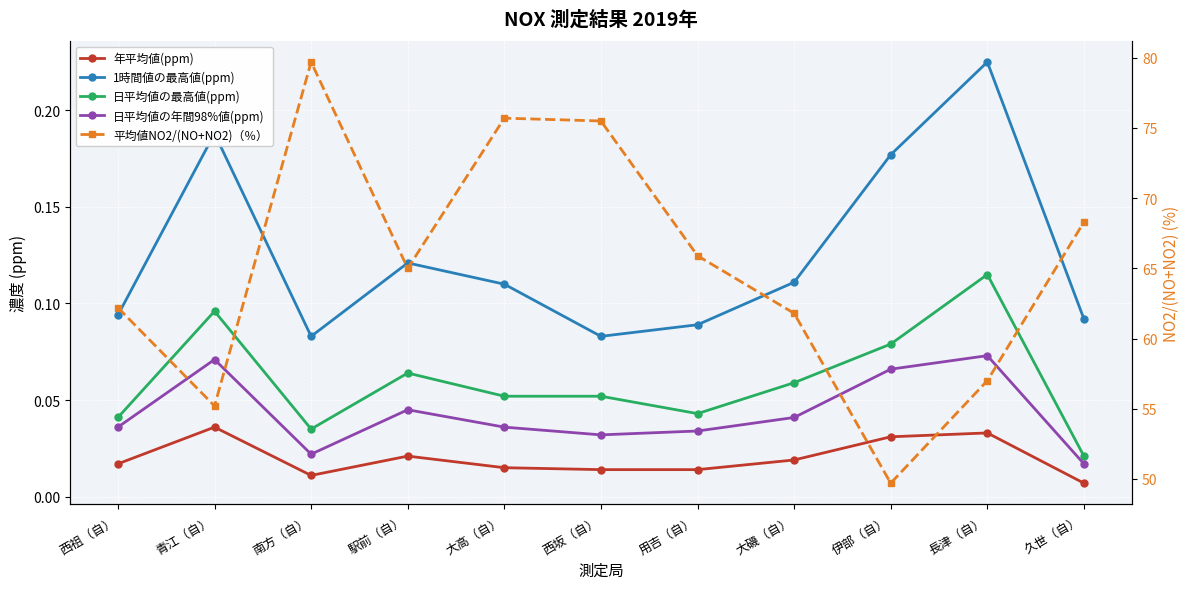

Is it true that 1時間値の最高値(ppm) equals 0.1 at 西坂（自）?

False